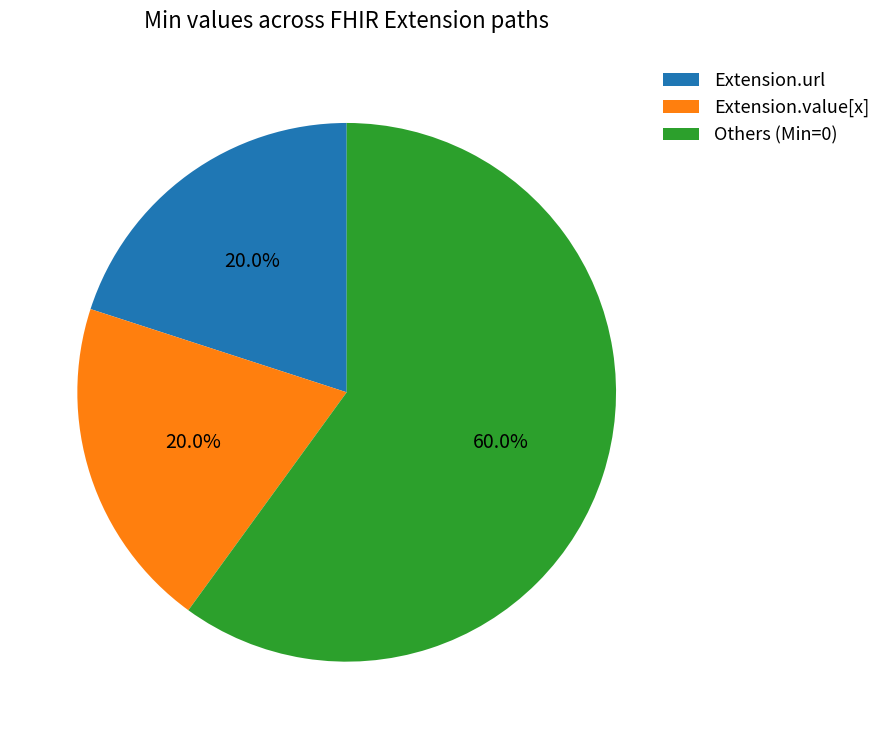

Which slice is the largest?

Others (Min=0)